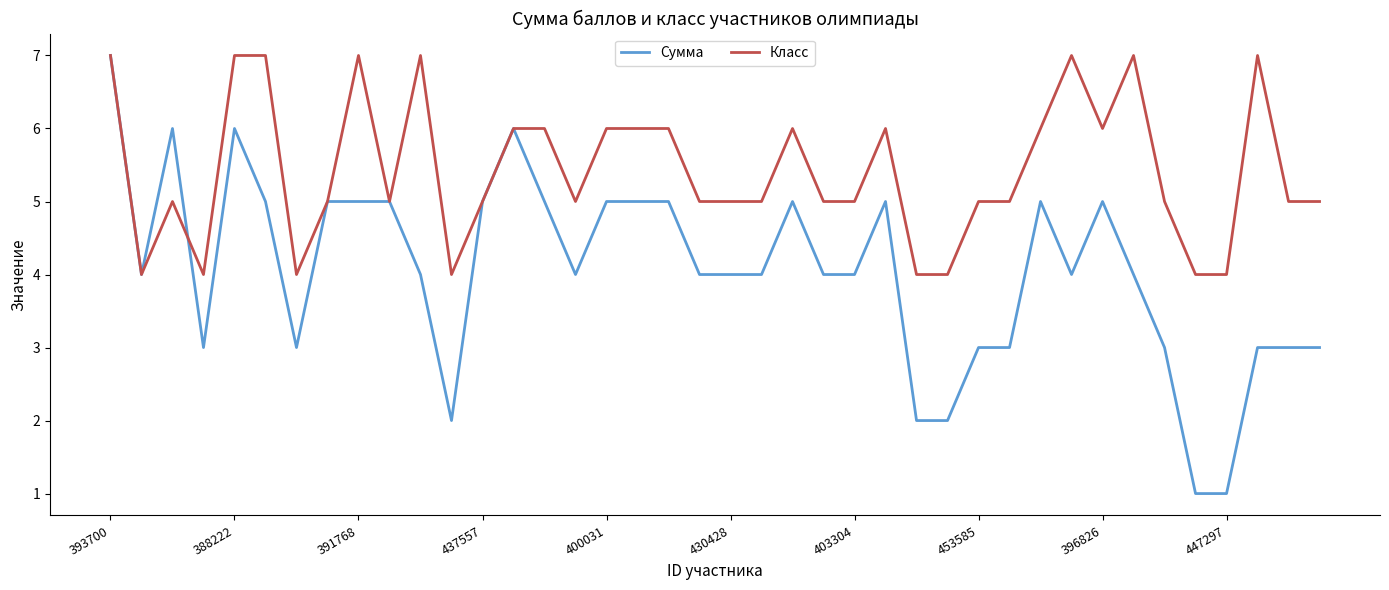

Which series has the largest total across all categories?

Класс